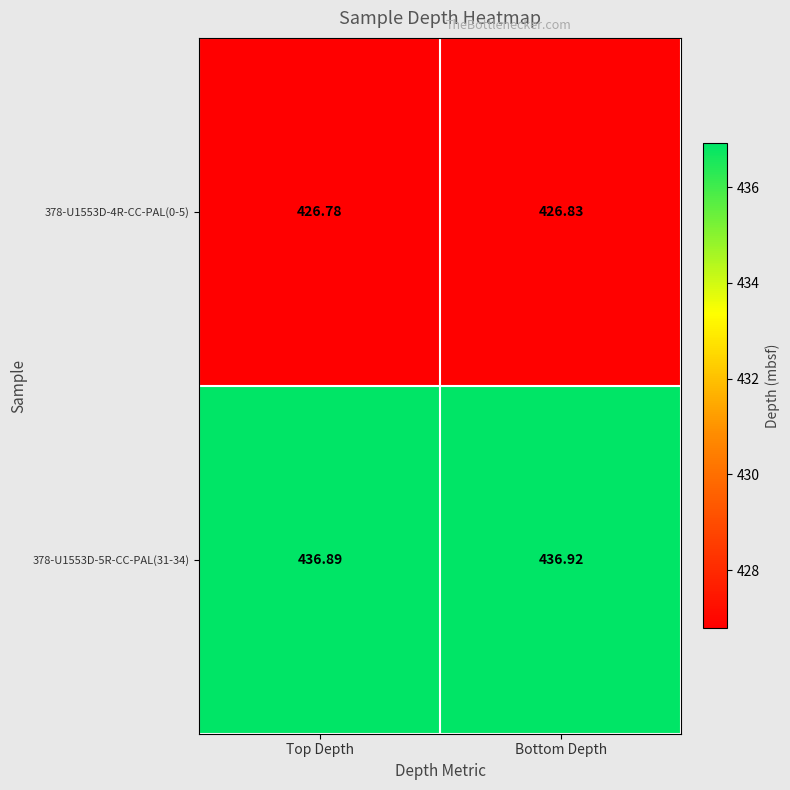

Rank the categories by 378-U1553D-4R-CC-PAL(0-5) value from lowest to highest.

Top Depth, Bottom Depth